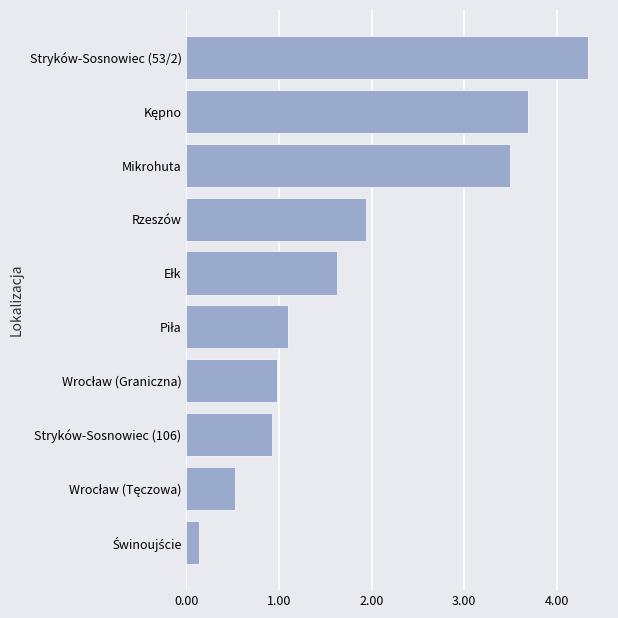

What is the sum of the values at Mikrohuta and Rzeszów?

5.4